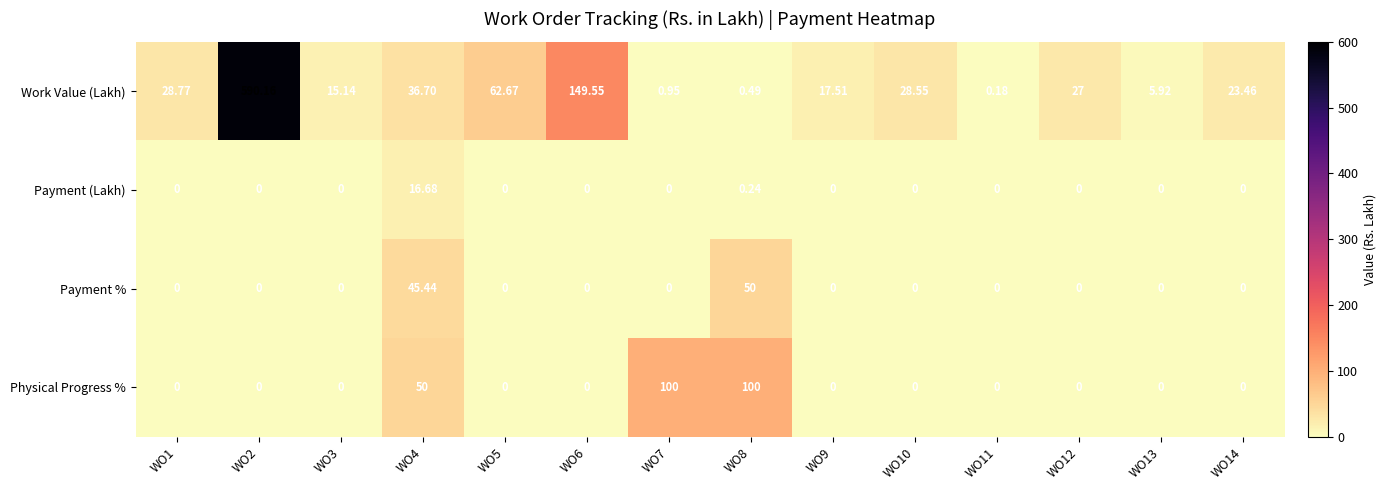

Between WO1 and WO2, which series saw the biggest shift?

Work Value (Lakh)